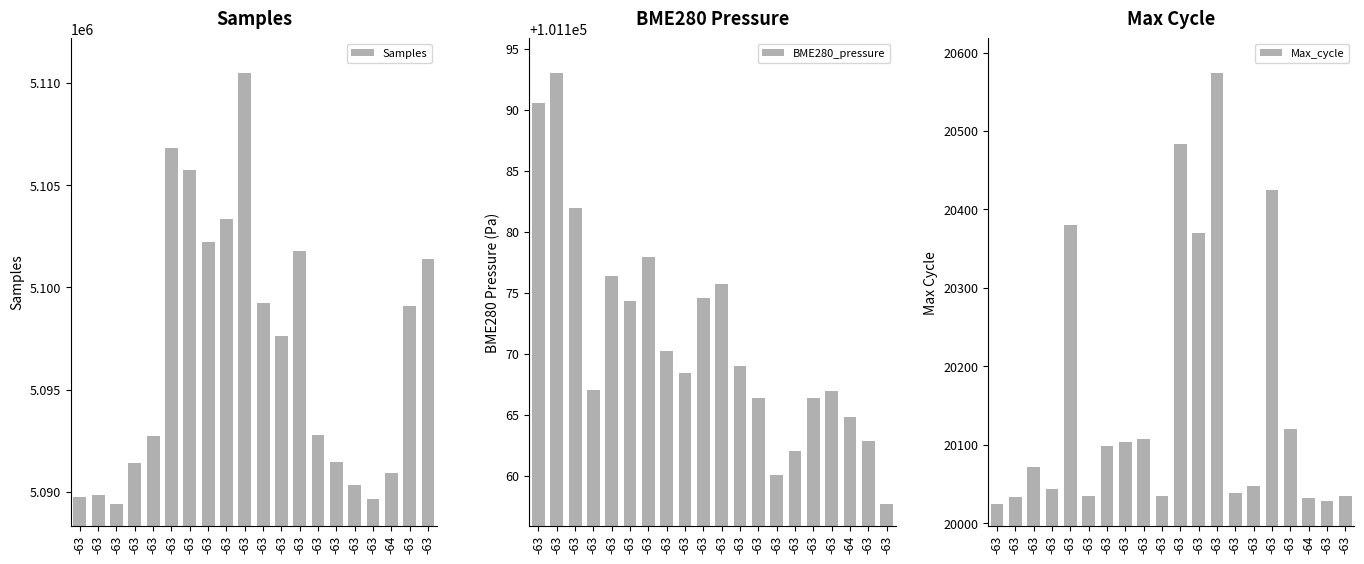

The BME280_pressure series shows 101170.2 at -63. True or false?

True